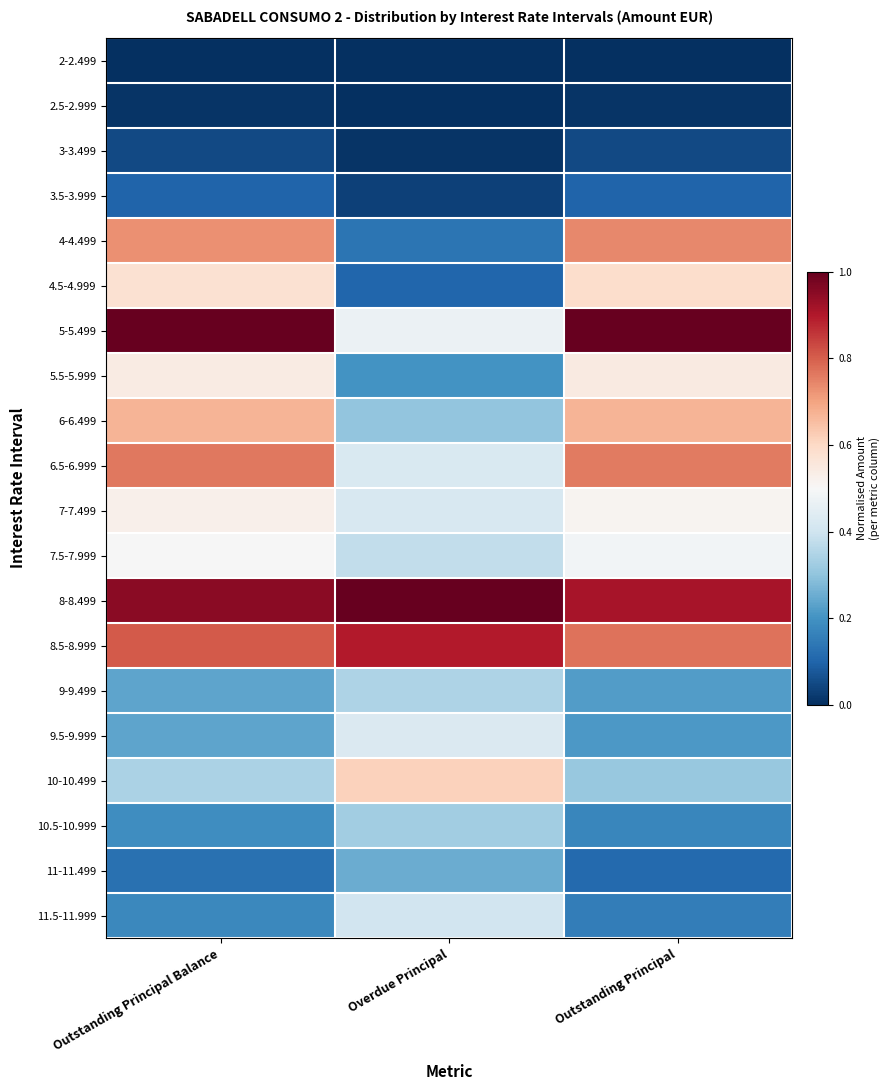

What is the spread (max minus min) of values at Overdue Principal?

1.0